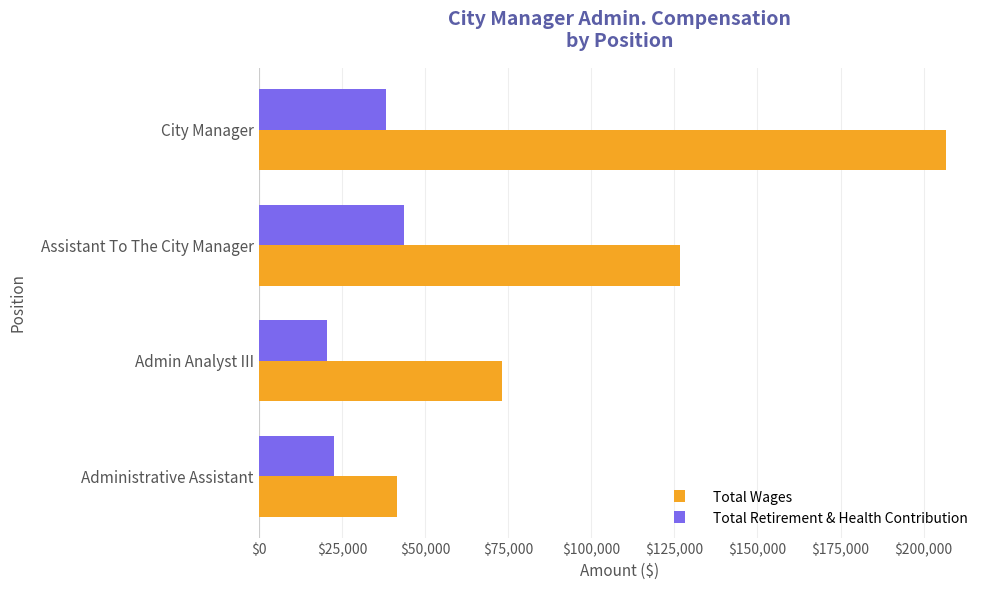

Which series has the widest spread of values?

Total Wages